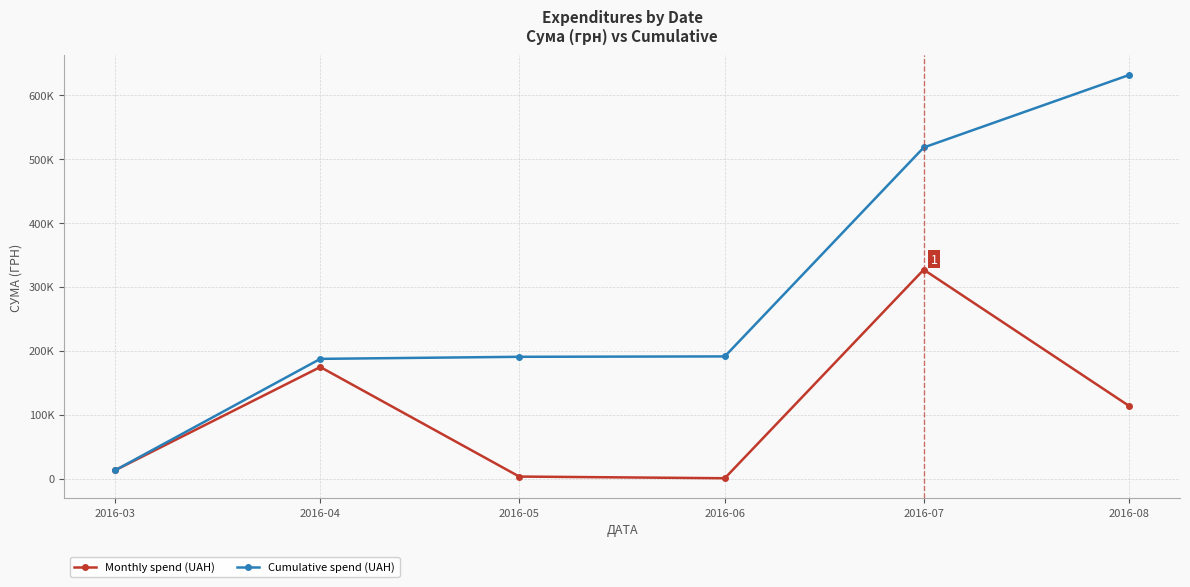

What are all the series names shown in the legend?

Monthly spend (UAH), Cumulative spend (UAH)